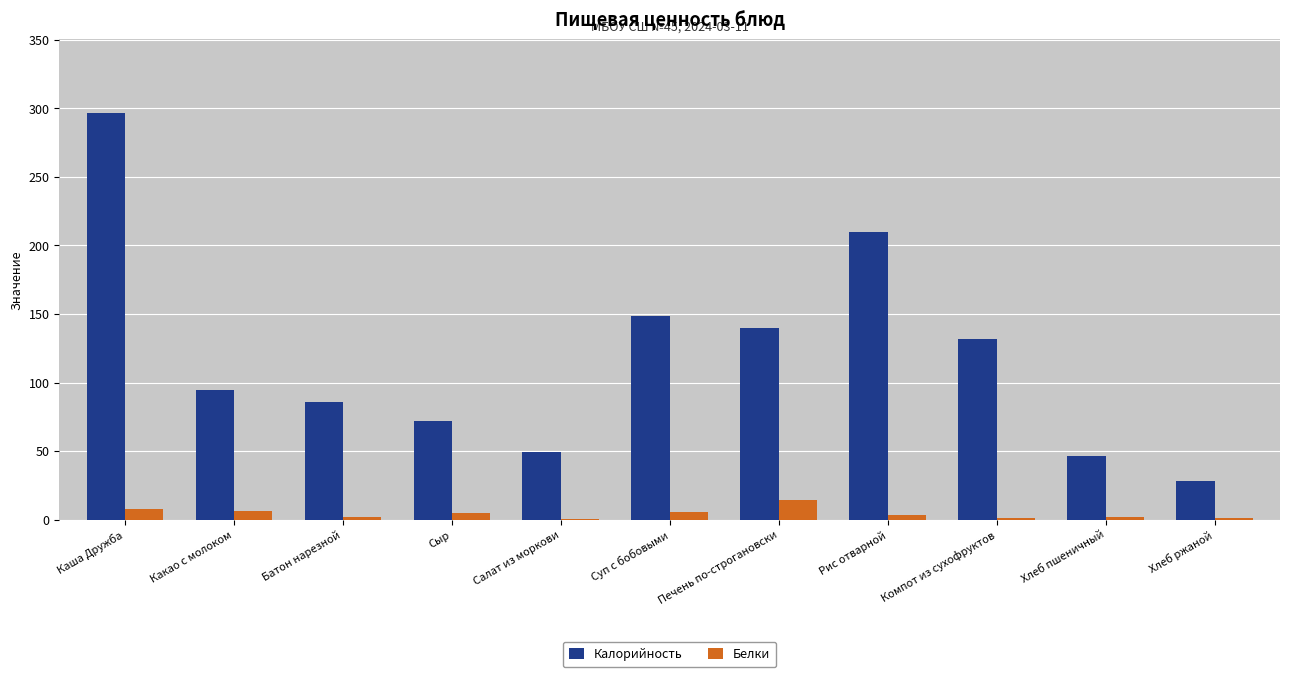

What is the greatest value displayed?

296.9